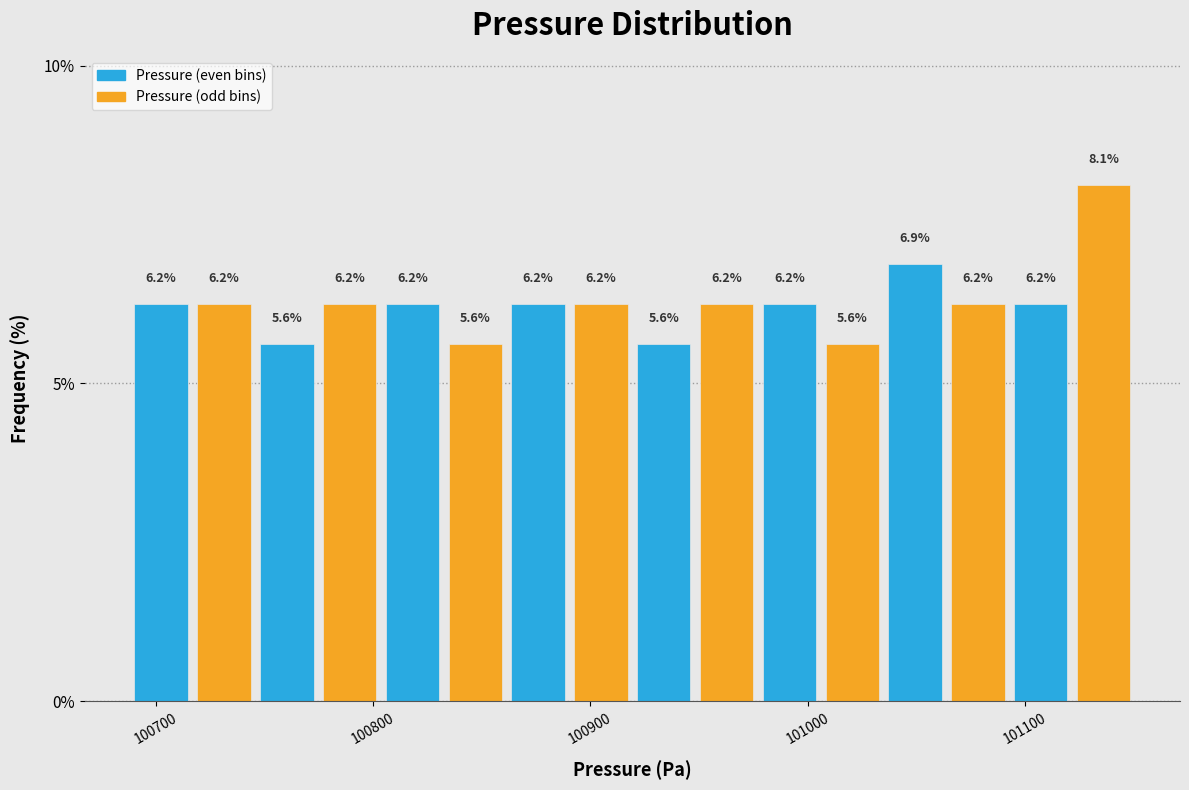

Read against the x-axis, roughly where is the centre of the tallest bar?

101140